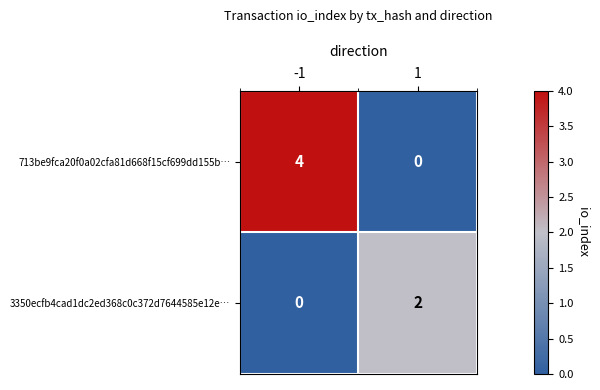

Which category has the highest value across all series?

-1